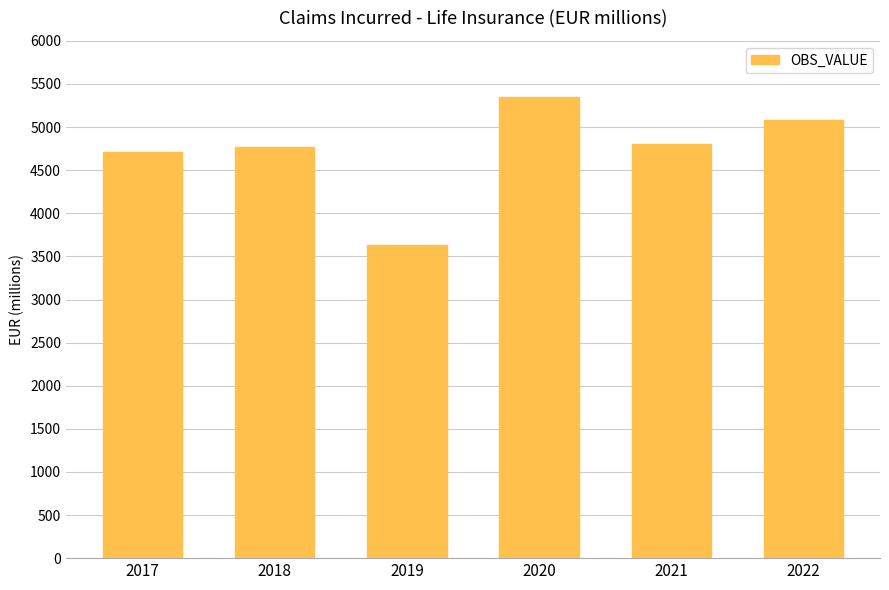

True or false: the data shows 5699.3 at 2019.

False